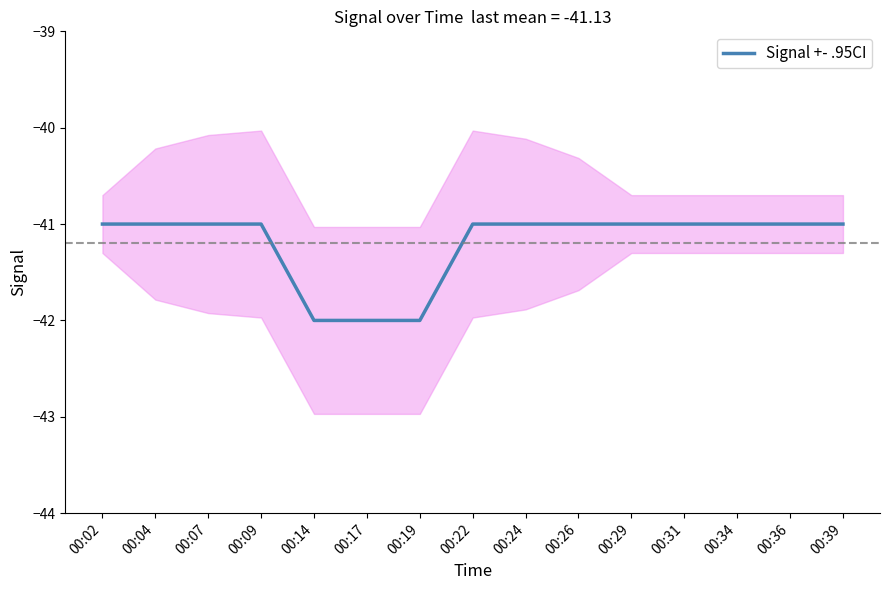

At which category does the chart reach its minimum across all series?

00:14